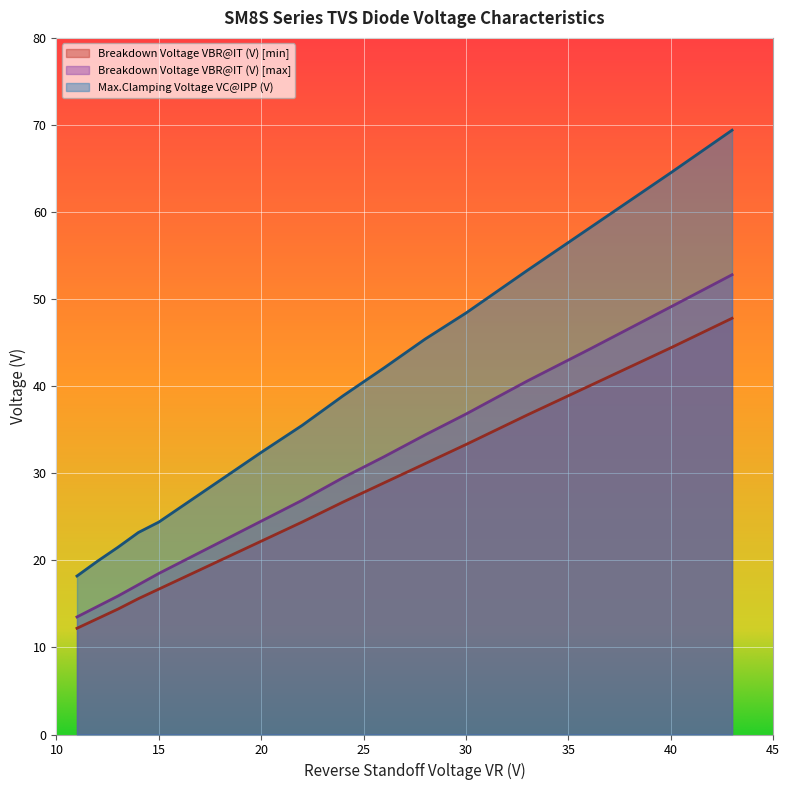

True or false: Breakdown Voltage VBR@IT (V) [max] and Max.Clamping Voltage VC@IPP (V) cross at least once.

False